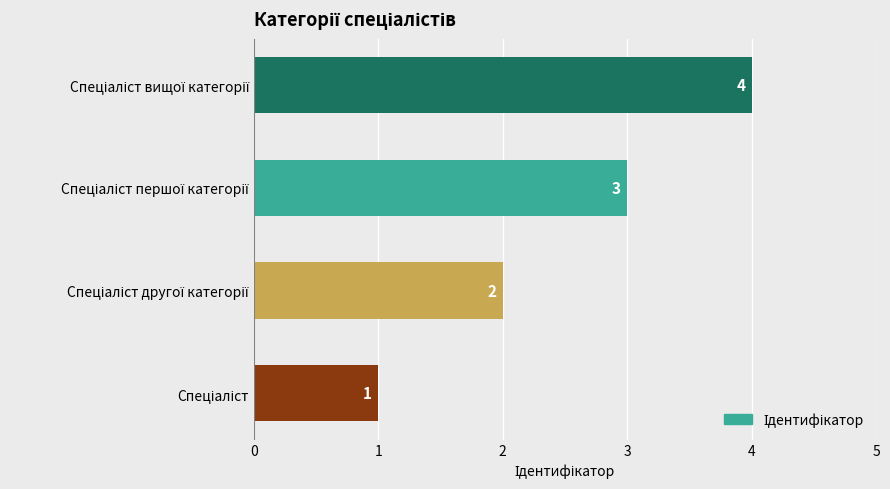

Are the bars horizontal?

Yes